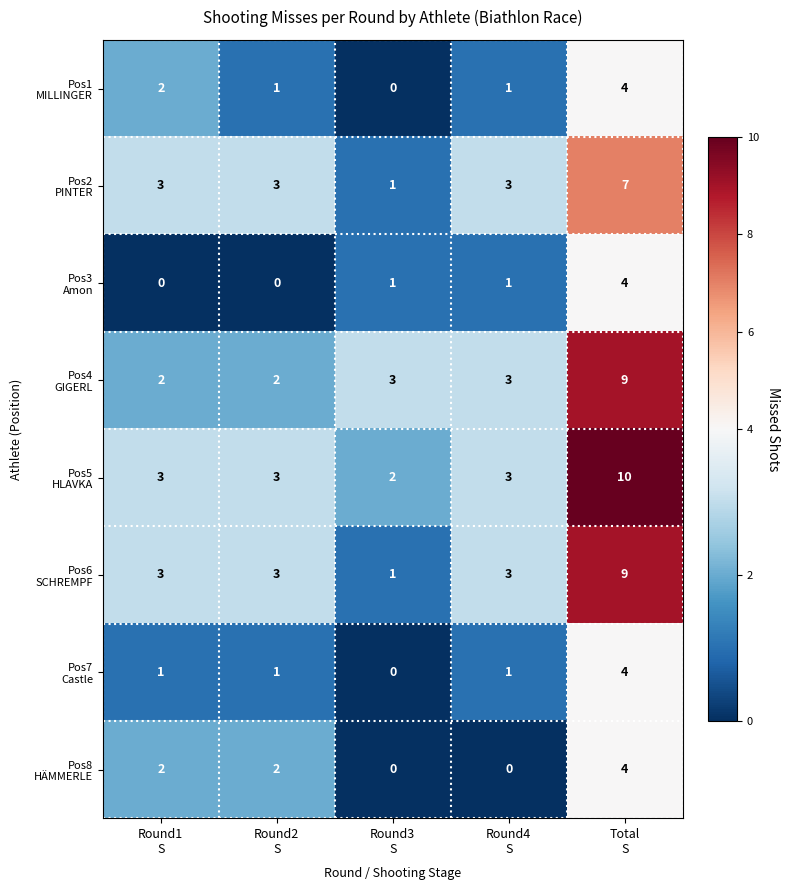

What is the maximum value shown in the chart?

10